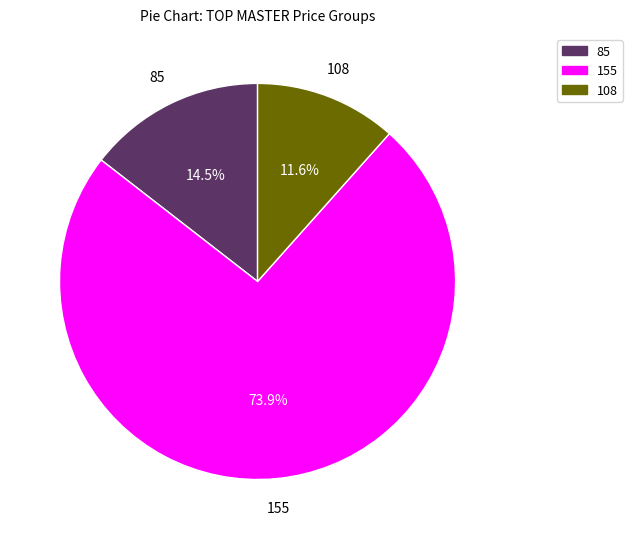

How many slices are in this pie chart?

3